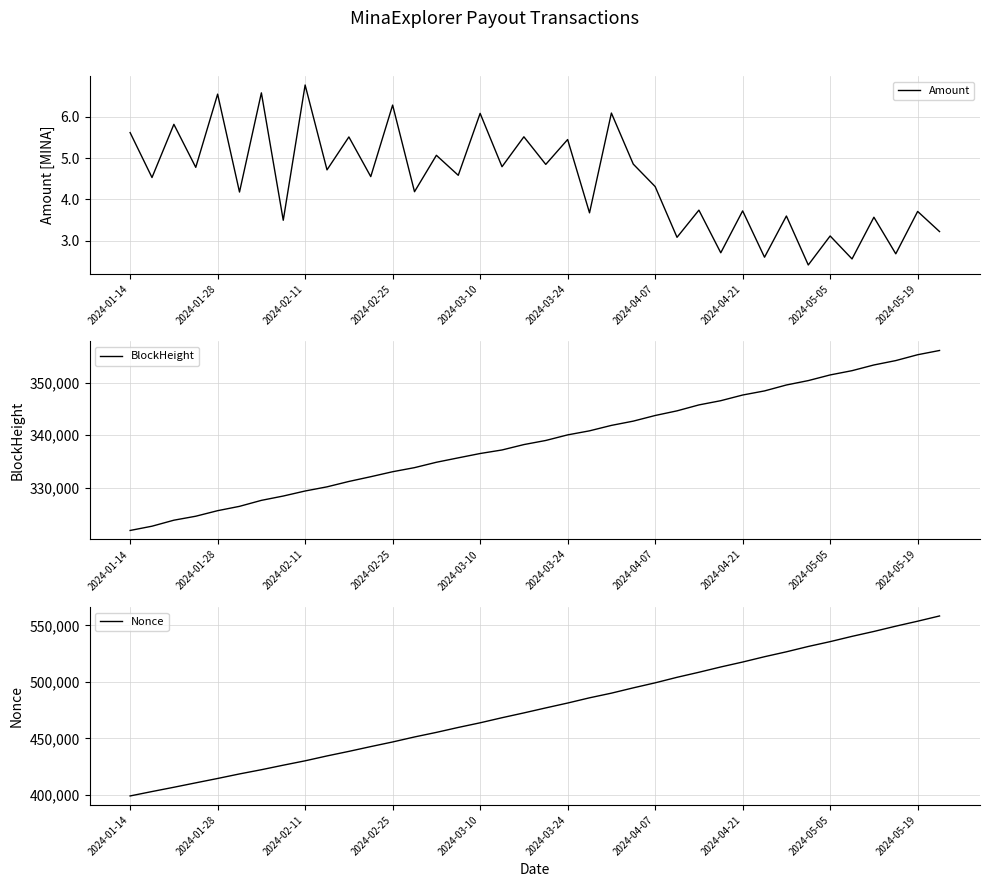

At which label does Amount first exceed 4?

2024-01-14